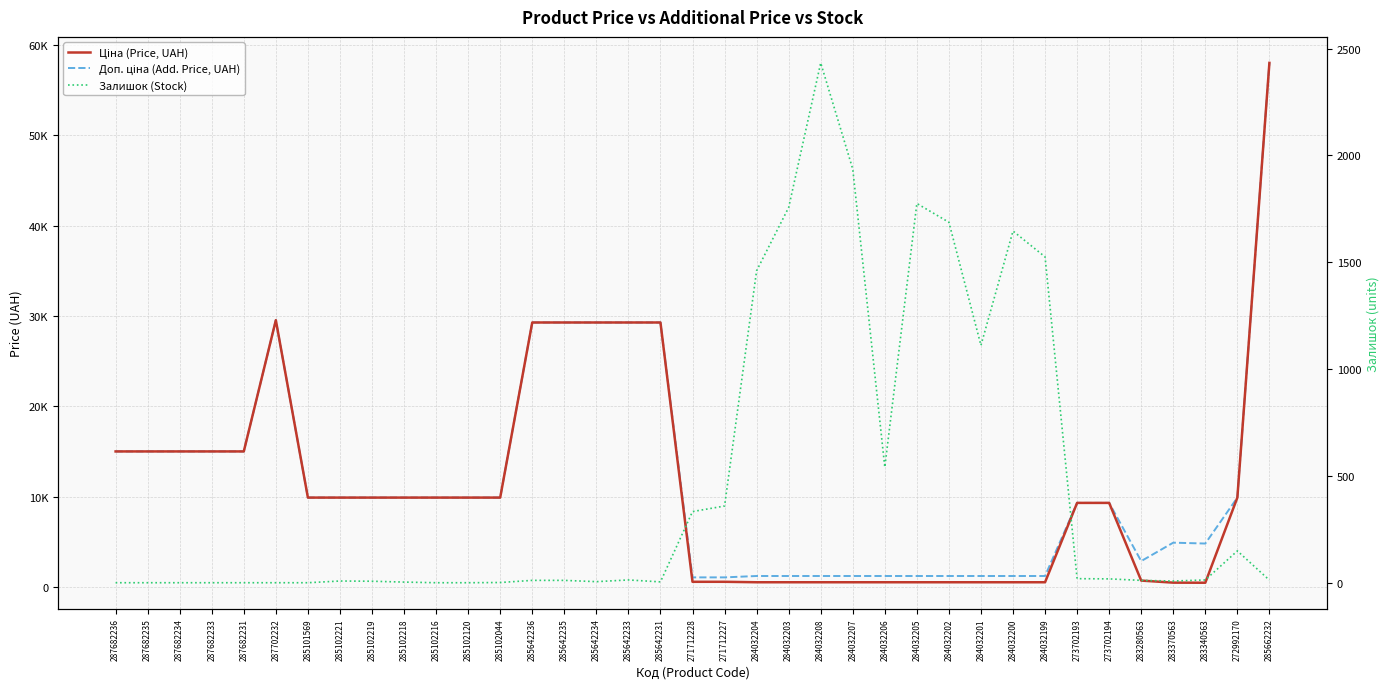

How many intersections are there between Залишок (Stock) and Ціна (Price, UAH)?

2